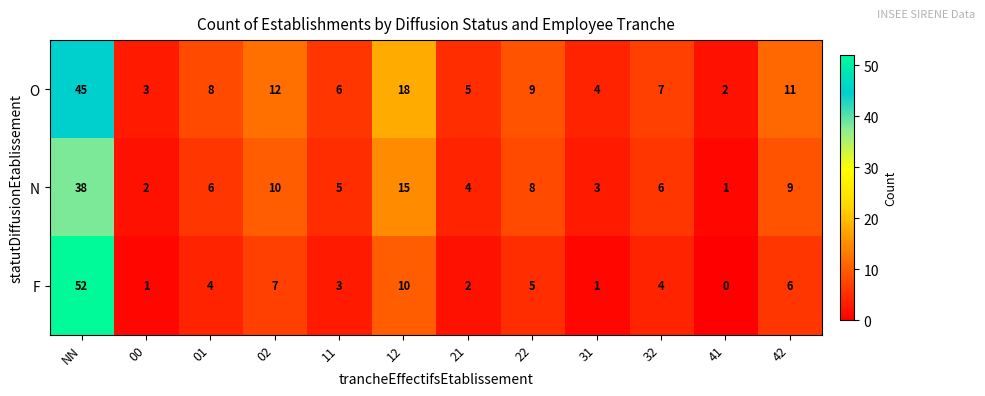

Which series has the largest total across all categories?

O